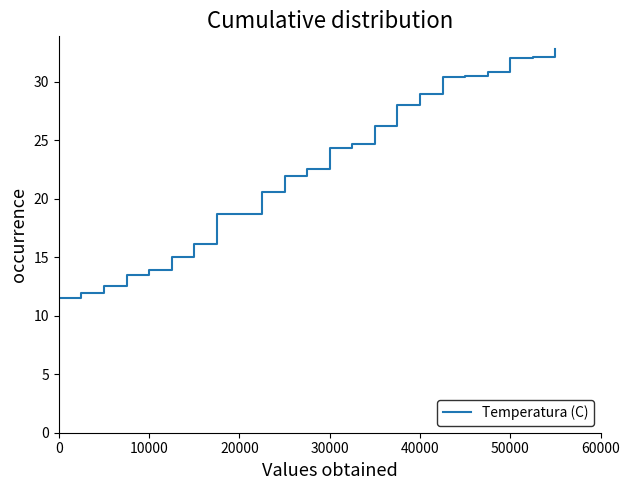

What is the average value?

22.5